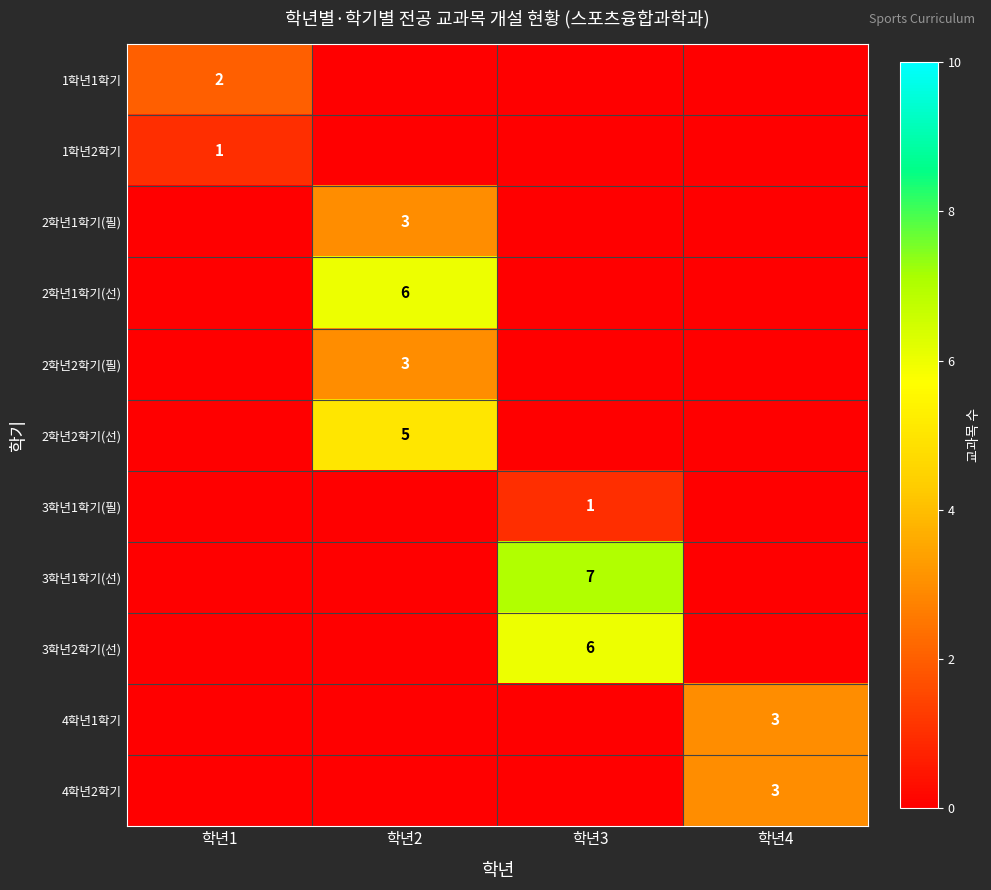

What is the difference between the 1학년1학기 values at 학년1 and 학년4?

2